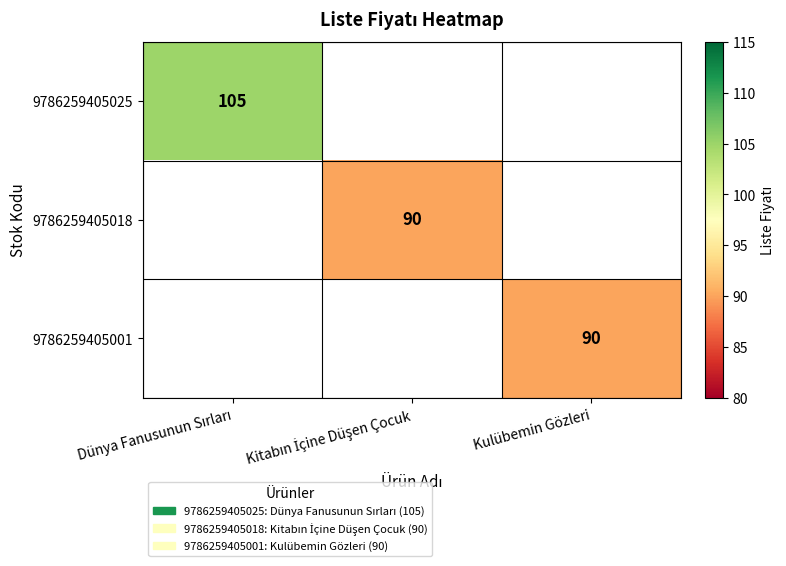

Which has a higher value, Kulübemin Gözleri or Dünya Fanusunun Sırları?

Dünya Fanusunun Sırları